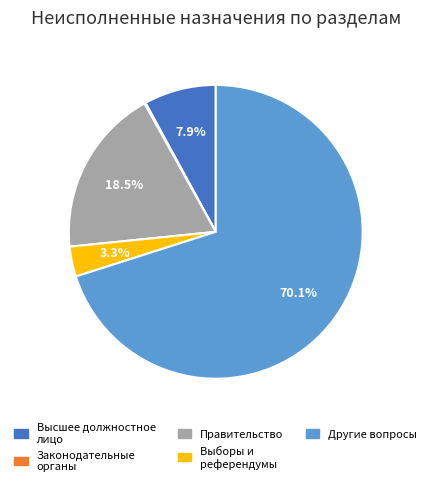

What is the majority slice?

Другие вопросы